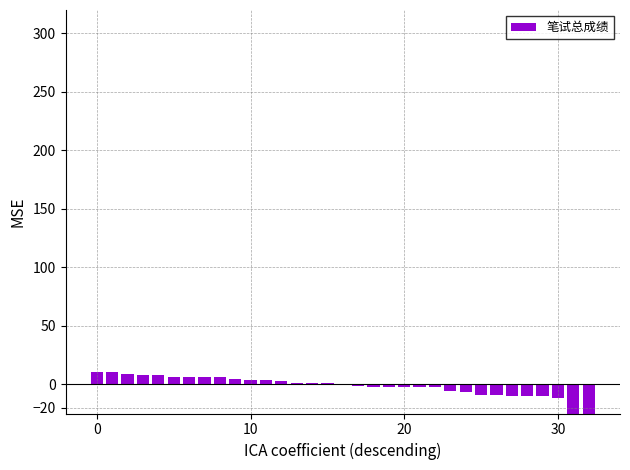

The value at 29 is -3.1. True or false?

False